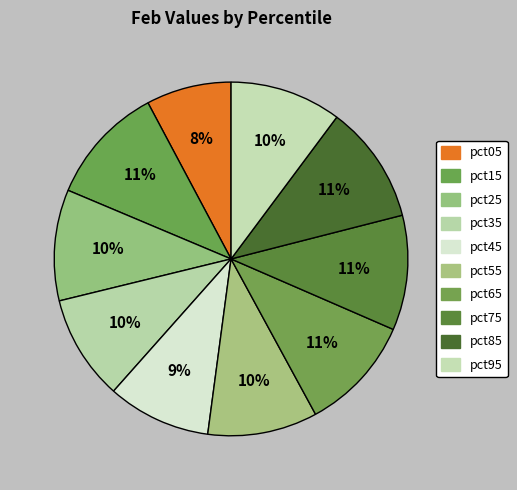

Which category has the biggest portion of the pie?

pct15